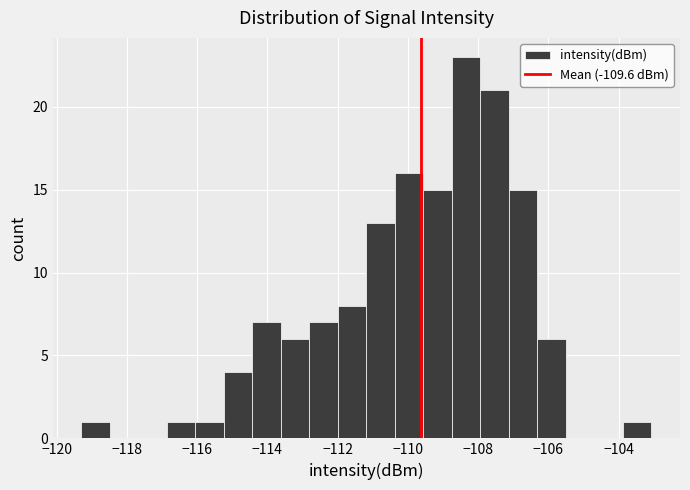

Reading left to right, list every bar in this chart as the range it spans on the x-axis followed by its height. Neither the bar edges nor the heights are printed on the chart, so give them approximately, as read against the axes.

-119.2 to -118.4: 1
-118.4 to -117.6: 0
-117.6 to -116.8: 0
-116.8 to -116.0: 1
-116.0 to -115.2: 1
-115.2 to -114.4: 4
-114.4 to -113.6: 7
-113.6 to -112.8: 6
-112.8 to -112.0: 7
-112.0 to -111.2: 8
-111.2 to -110.4: 13
-110.4 to -109.6: 16
-109.6 to -108.8: 15
-108.8 to -108.0: 23
-108.0 to -107.2: 21
-107.2 to -106.4: 15
-106.4 to -105.4: 6
-105.4 to -104.6: 0
-104.6 to -103.8: 0
-103.8 to -103.0: 1